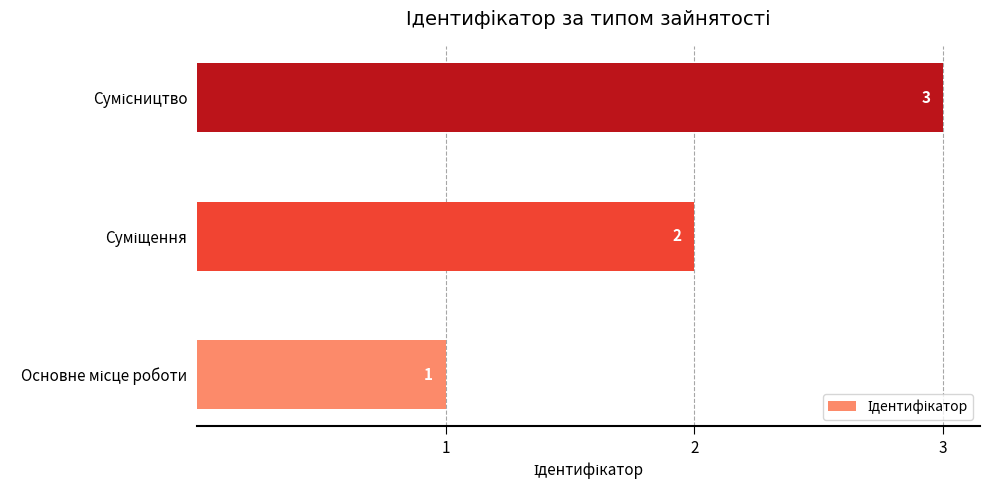

What is the sum of all values?

6